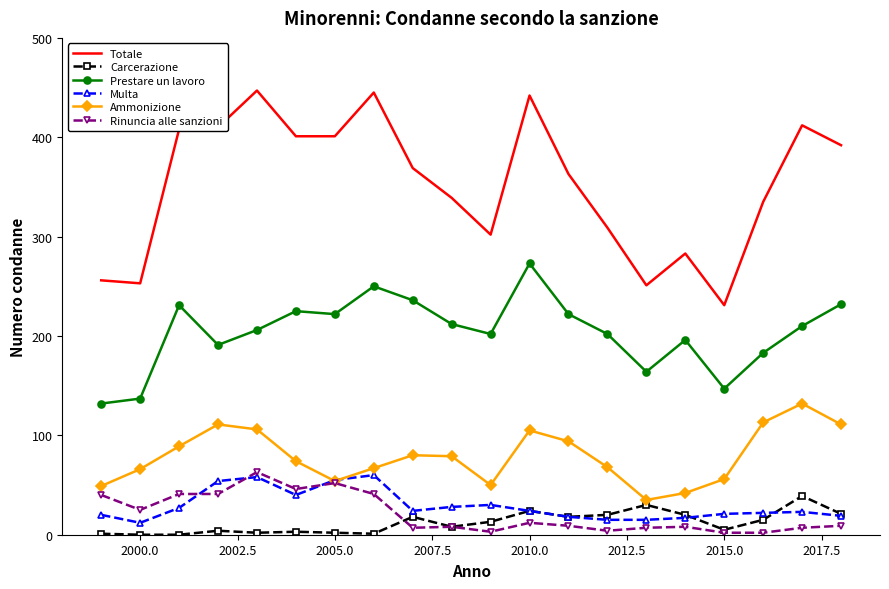

True or false: Multa and Totale intersect in this chart.

False